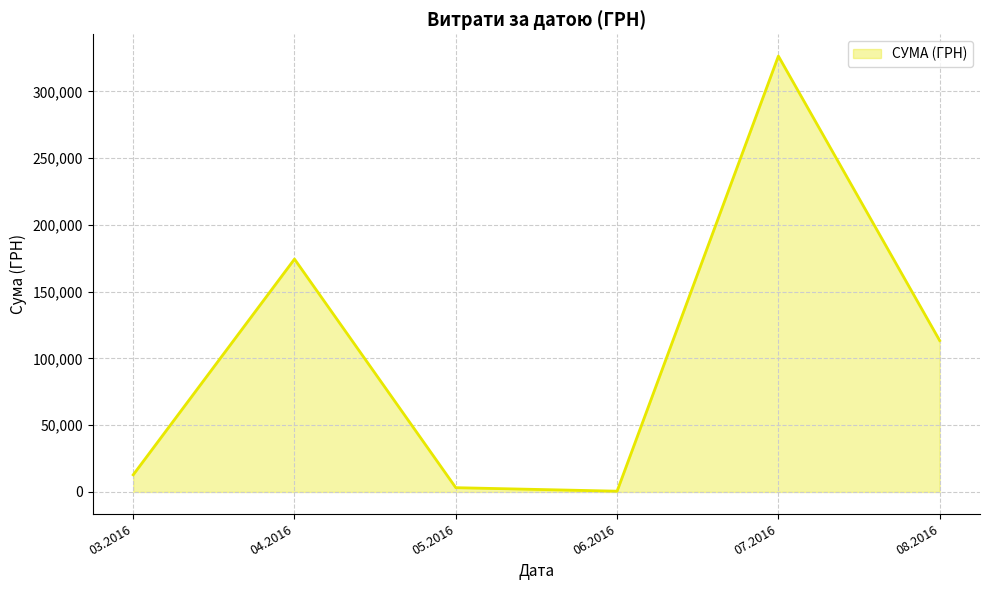

What is the smallest value displayed?

600.0